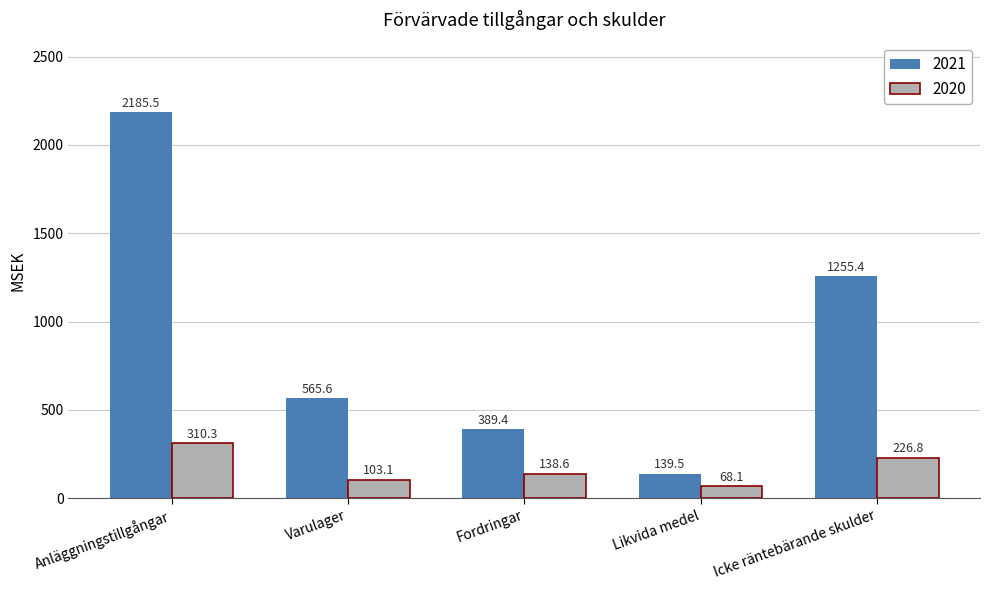

Between Fordringar and Likvida medel, which series saw the biggest shift?

2021